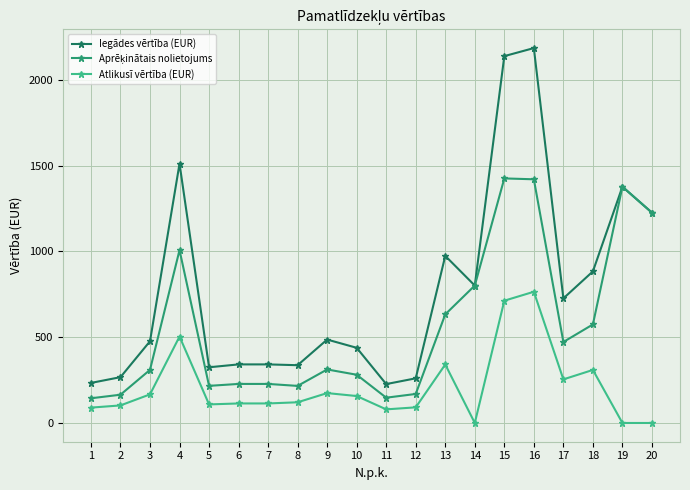

At which label is Atlikusī vērtība (EUR) closest to 382?

13